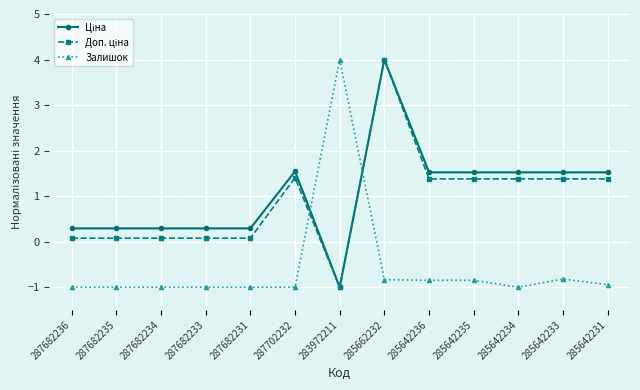

What is the spread (max minus min) of values at 285642236?

2.4